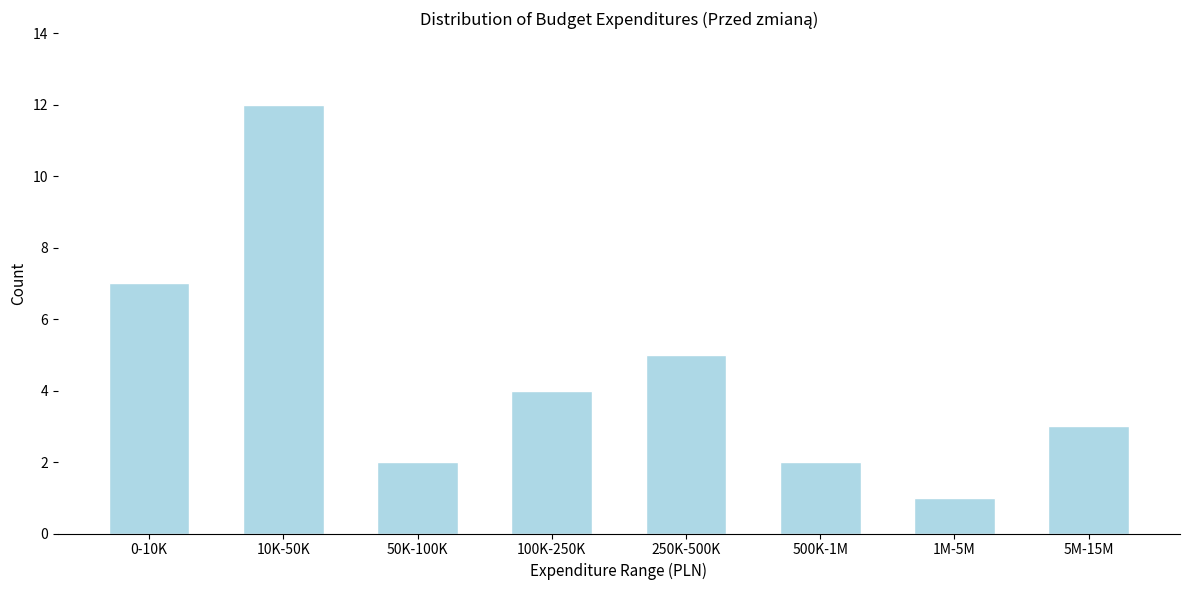

Reading right to left, extract all data points from this chart.

5M-15M=3	1M-5M=1	500K-1M=2	250K-500K=5	100K-250K=4	50K-100K=2	10K-50K=12	0-10K=7